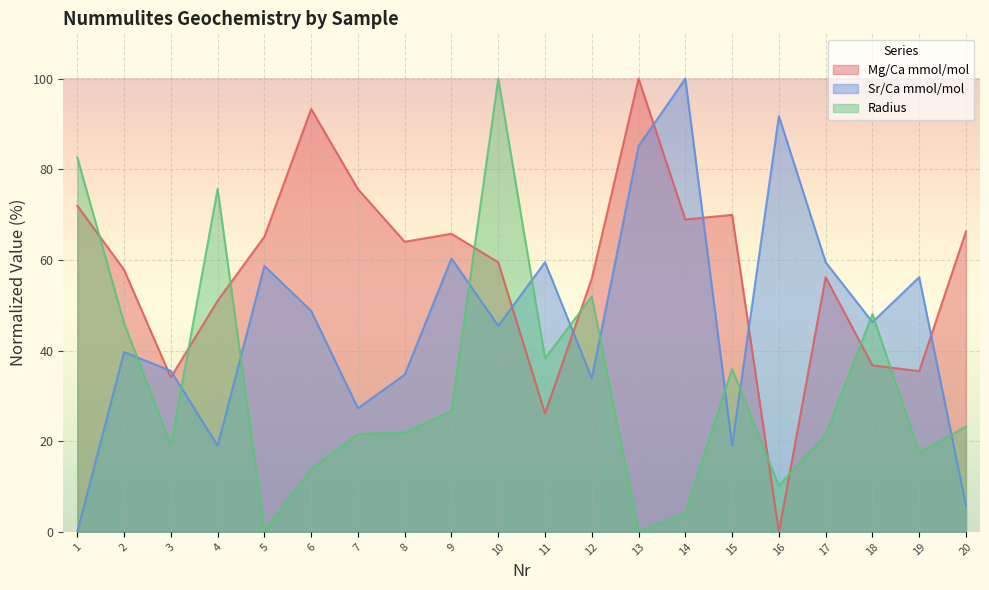

What is the difference between the Mg/Ca mmol/mol values at 16 and 8?

64.0